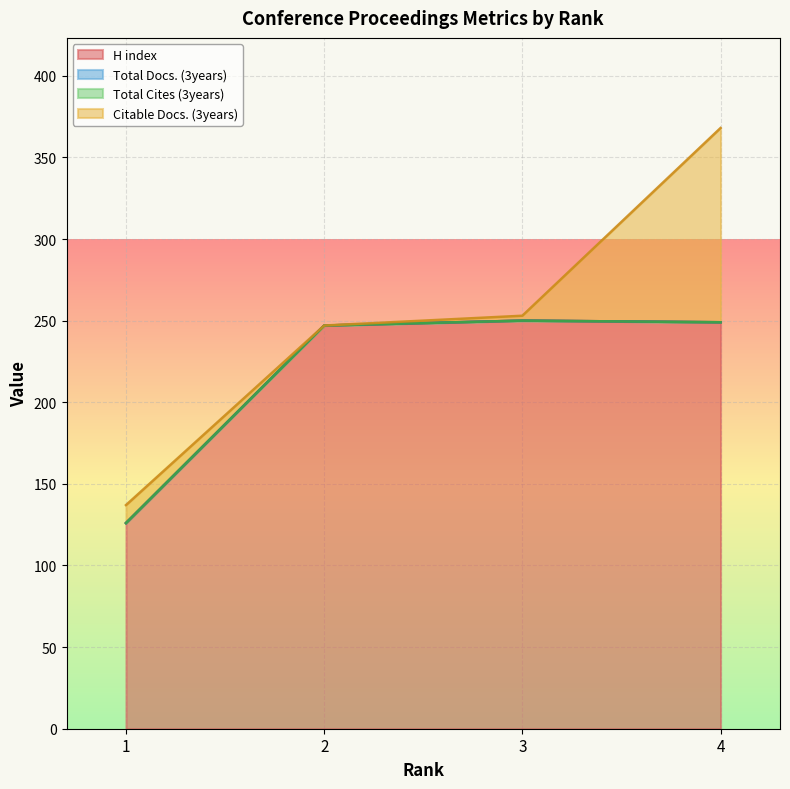

How many categories are shown in the chart?

4